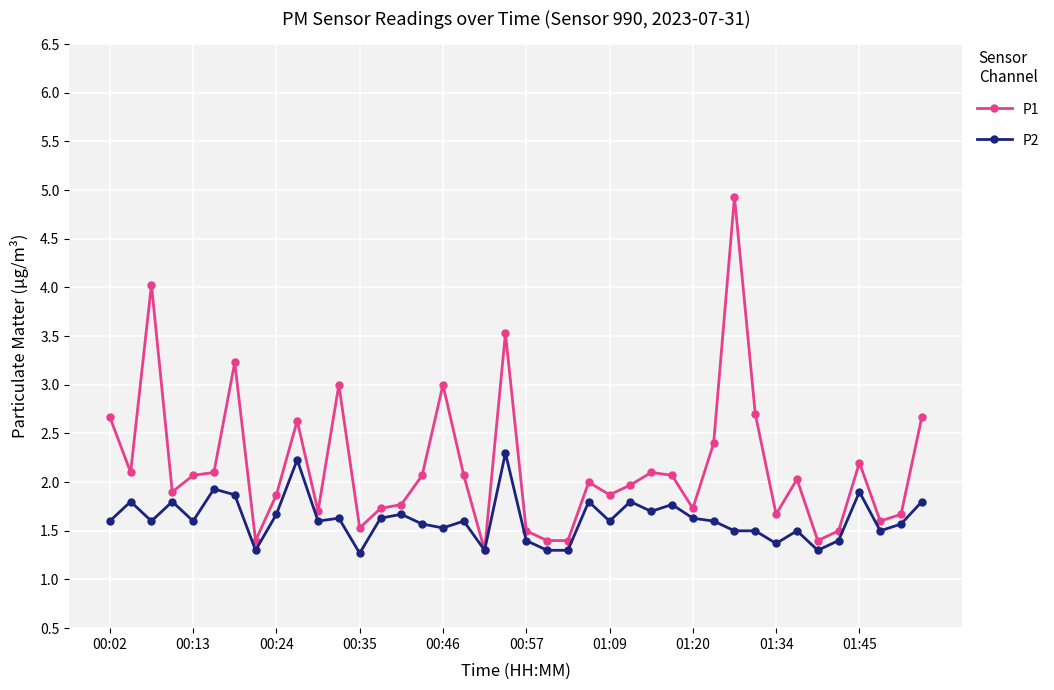

What is the difference between the maximum and minimum values in the P1 series?

3.6